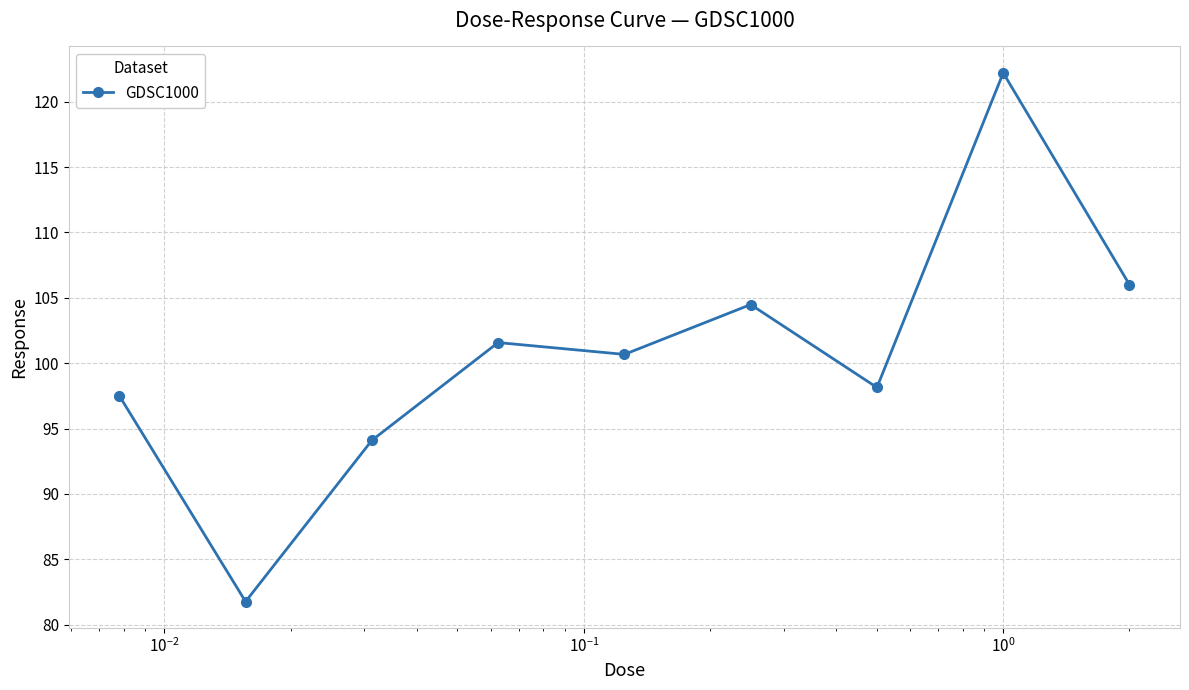

What is the value of the 6th point from the left?

104.5